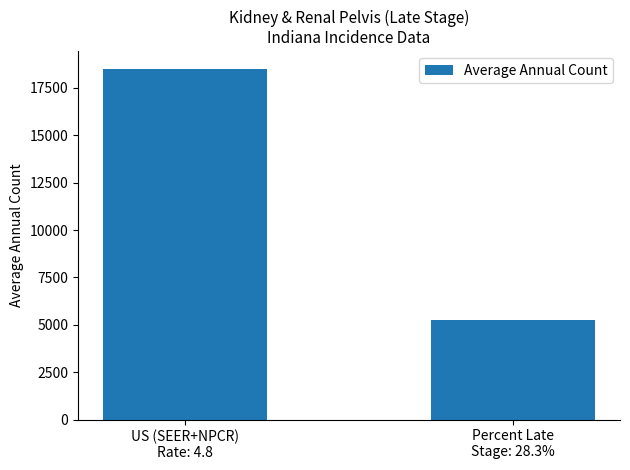

What position from the right is Percent Late
Stage: 28.3%?

1